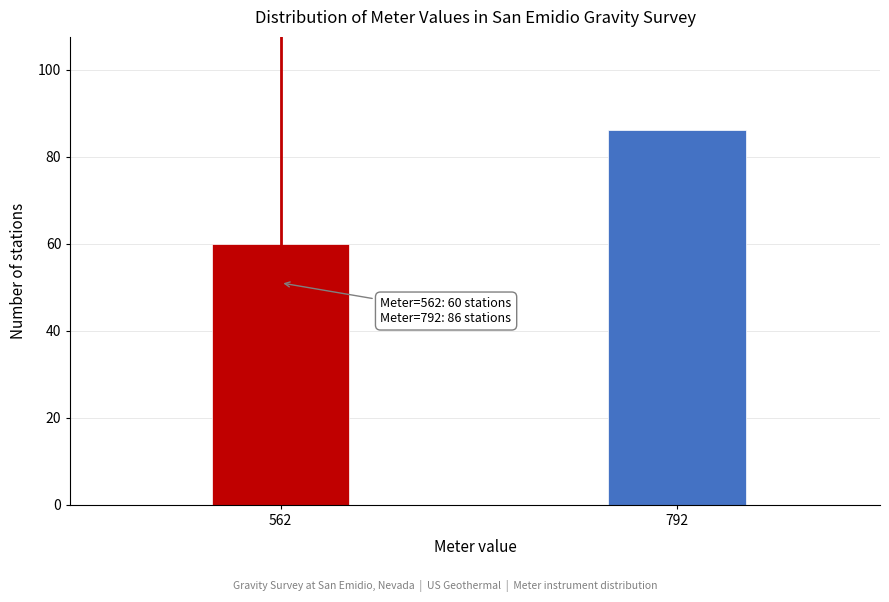

Reading left to right, list all the values displayed in this chart.

562=60	792=86